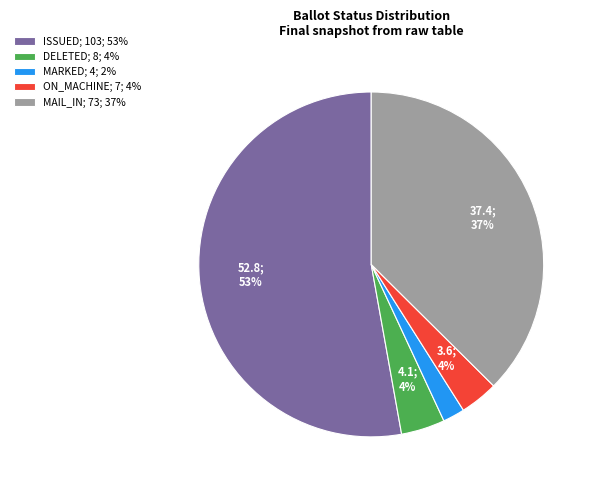

How many segments does this pie chart have?

5